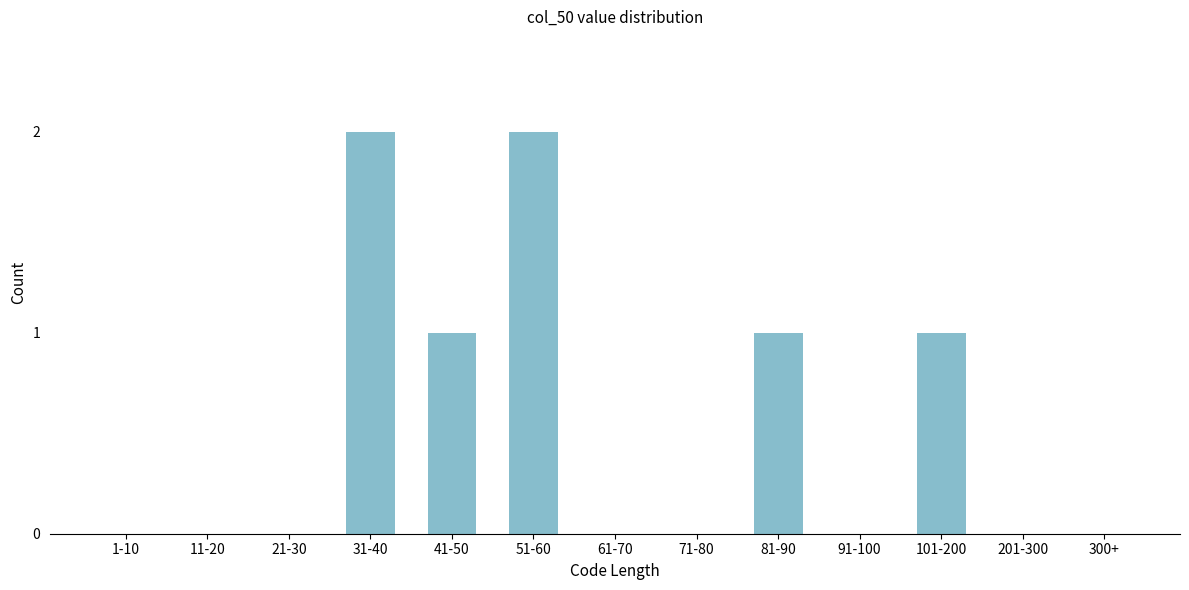

Reading right to left, what are all the values shown in this chart?

300+=0	201-300=0	101-200=1	91-100=0	81-90=1	71-80=0	61-70=0	51-60=2	41-50=1	31-40=2	21-30=0	11-20=0	1-10=0